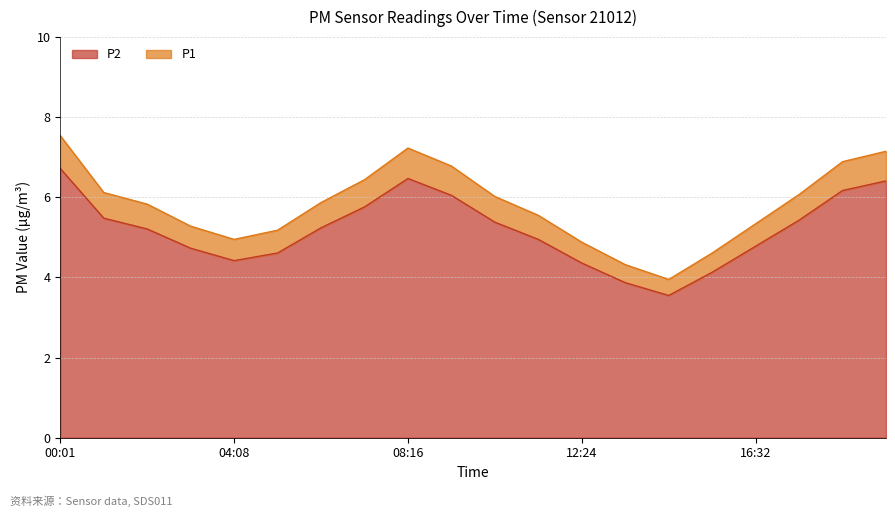

Where is P2 nearest to the value 5?

11:22